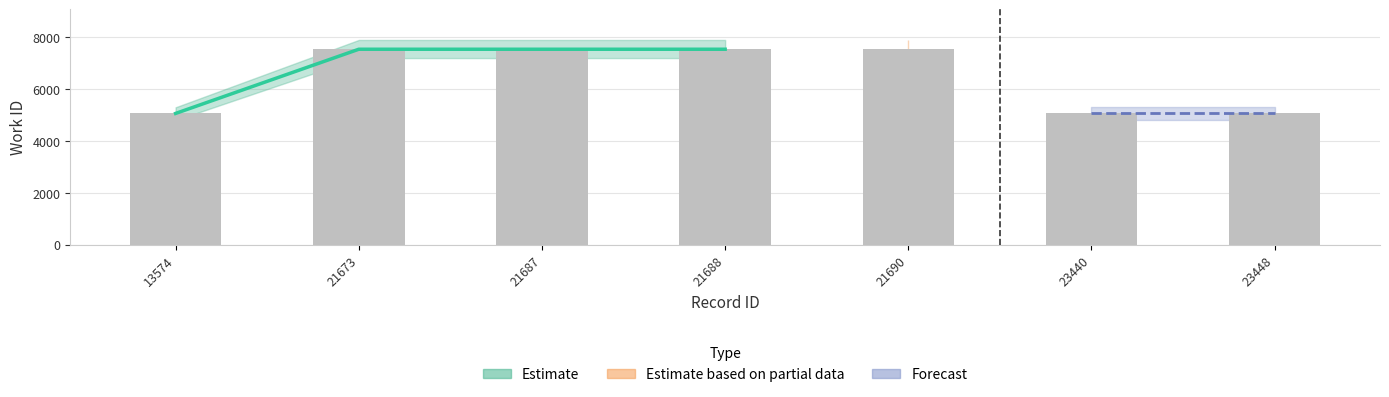

Rank the categories by value from lowest to highest.

13574, 23440, 23448, 21673, 21687, 21688, 21690